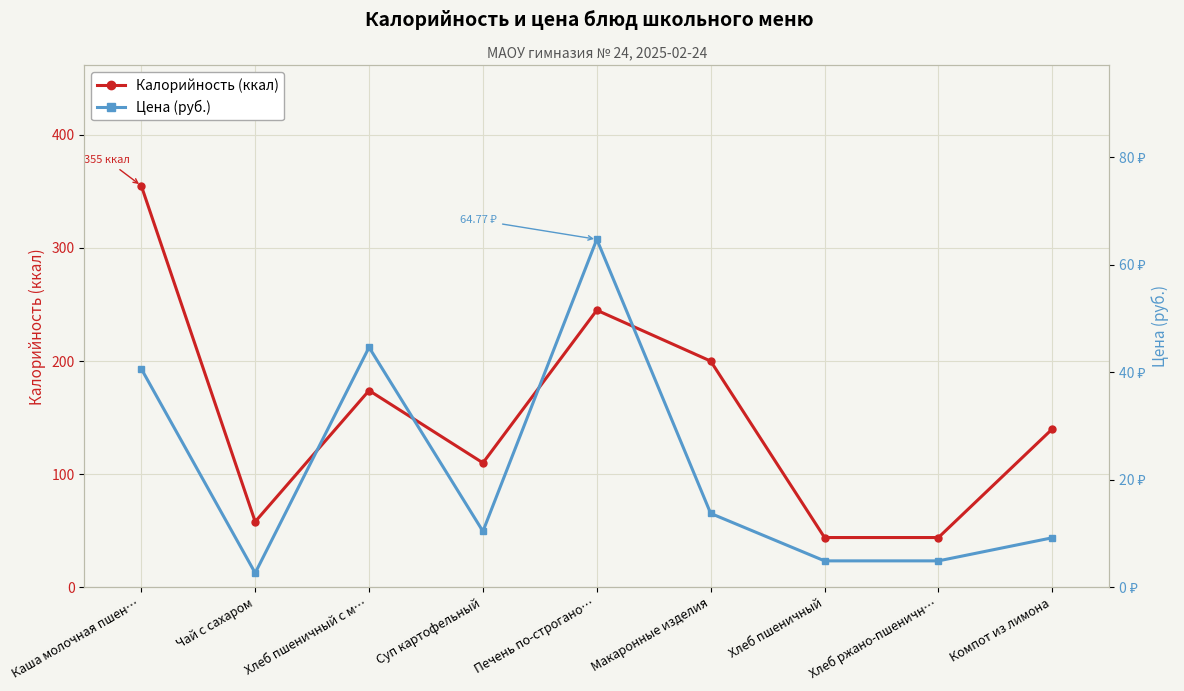

How many categories are shown in the chart?

9